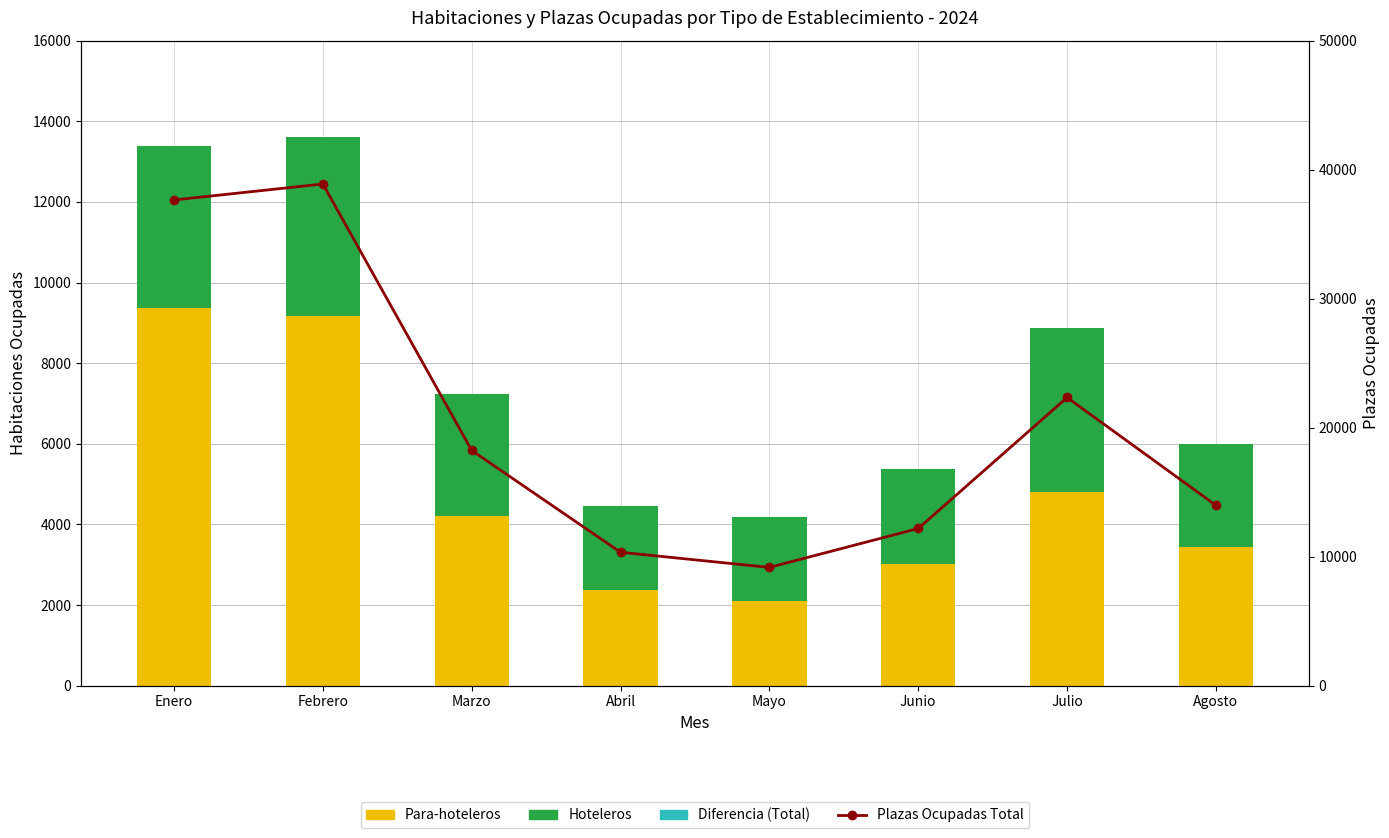

Which series has the largest total across all categories?

Plazas Ocupadas Total